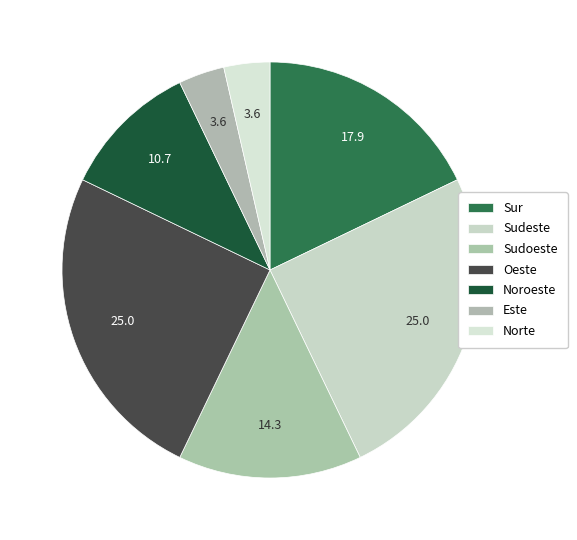

How many segments does this pie chart have?

7